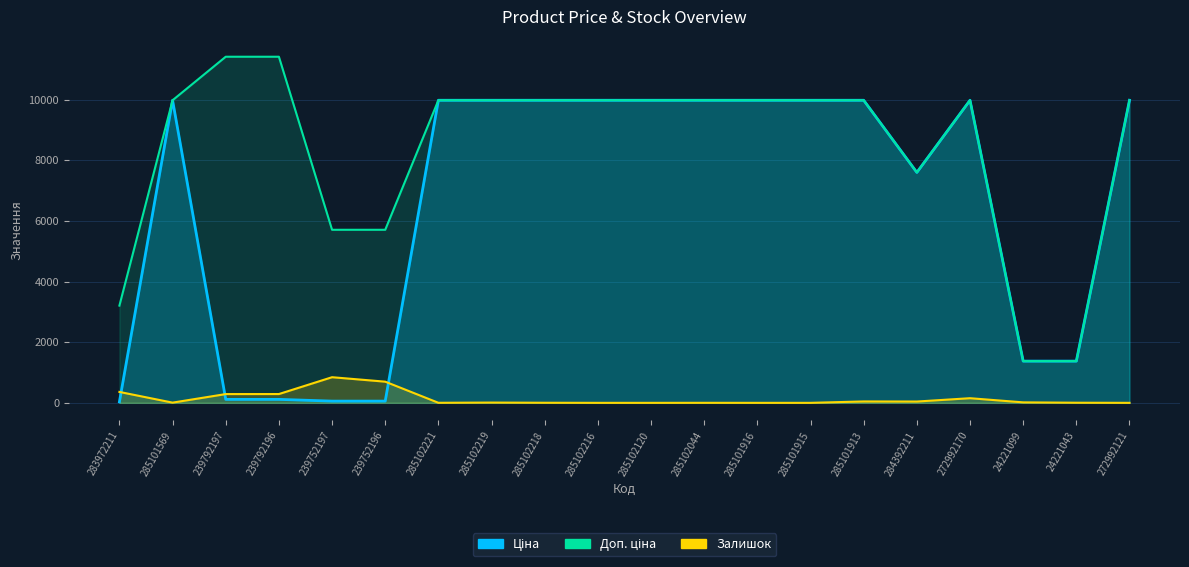

What is the difference between the highest and lowest values at 239752196?

5647.9